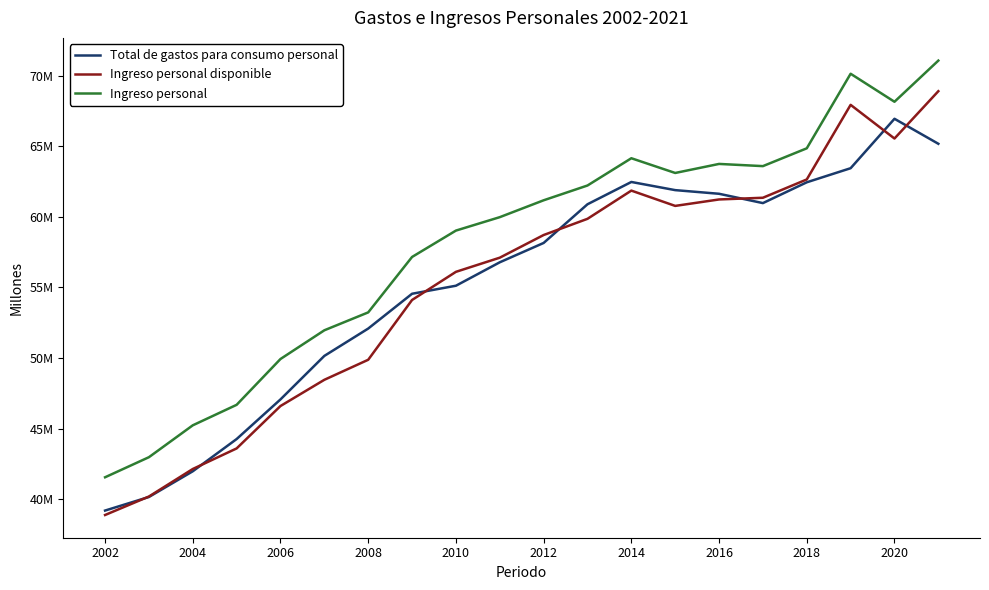

What are all the series names shown in the legend?

Total de gastos para consumo personal, Ingreso personal disponible, Ingreso personal